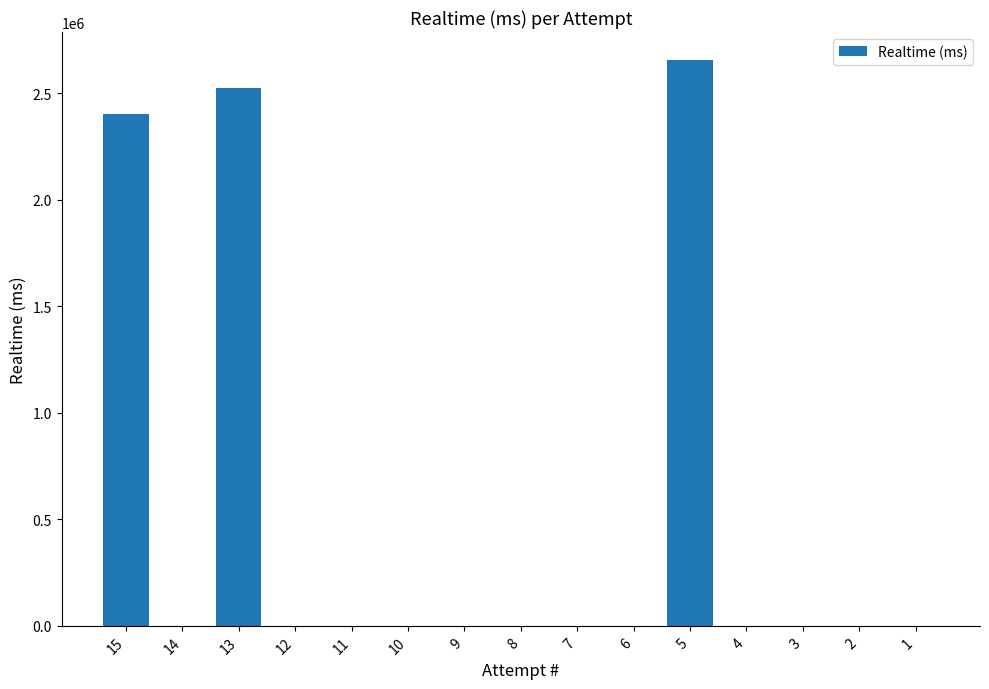

Is it true that the value at 9 is -1106813?

False